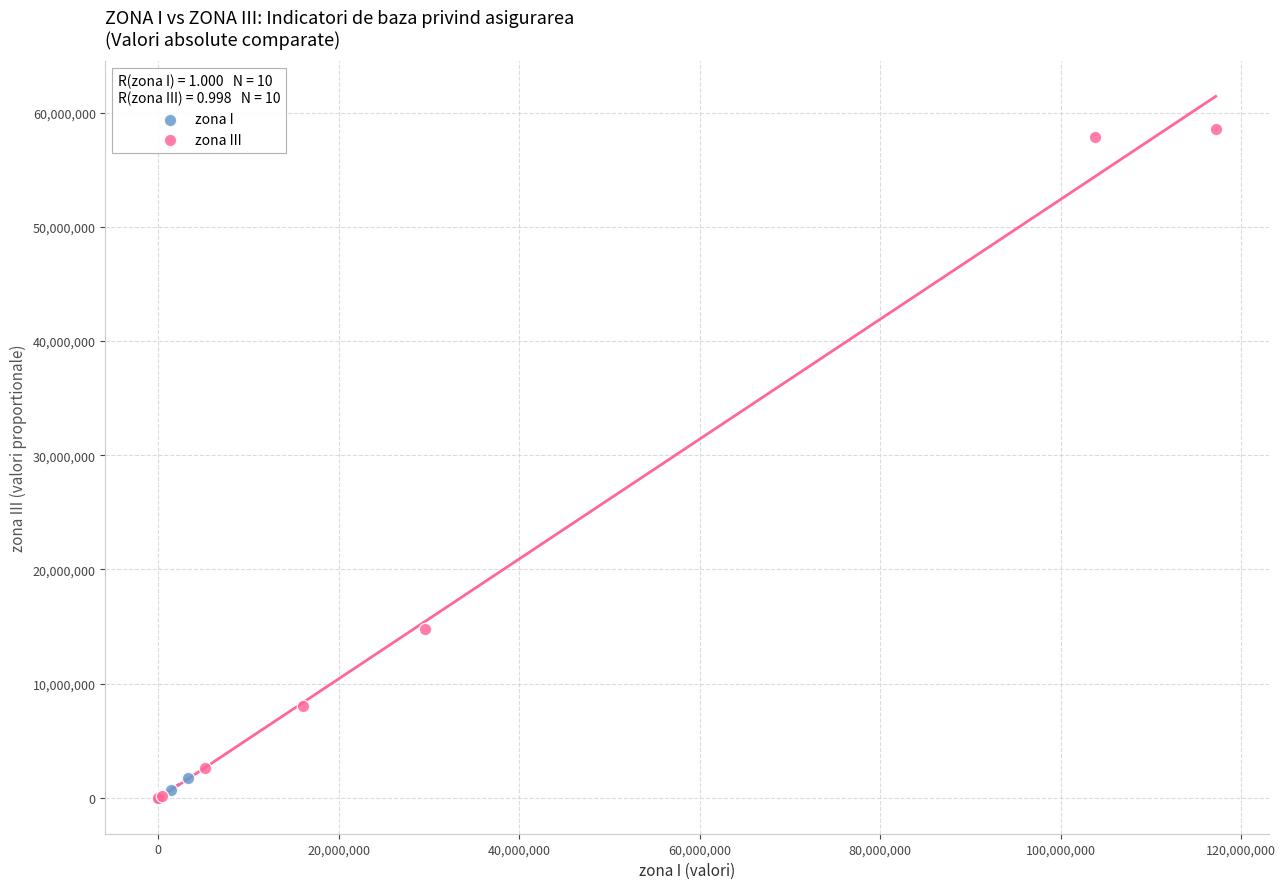

Which series contains the highest Y value?

zona III